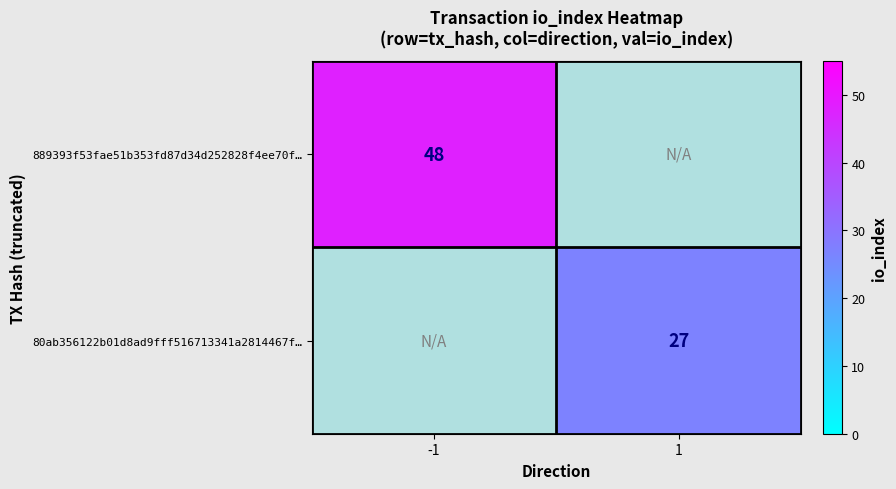

True or false: 80ab356122b01d8ad9fff516713341a2814467f… has a value of 27 at 1.

True